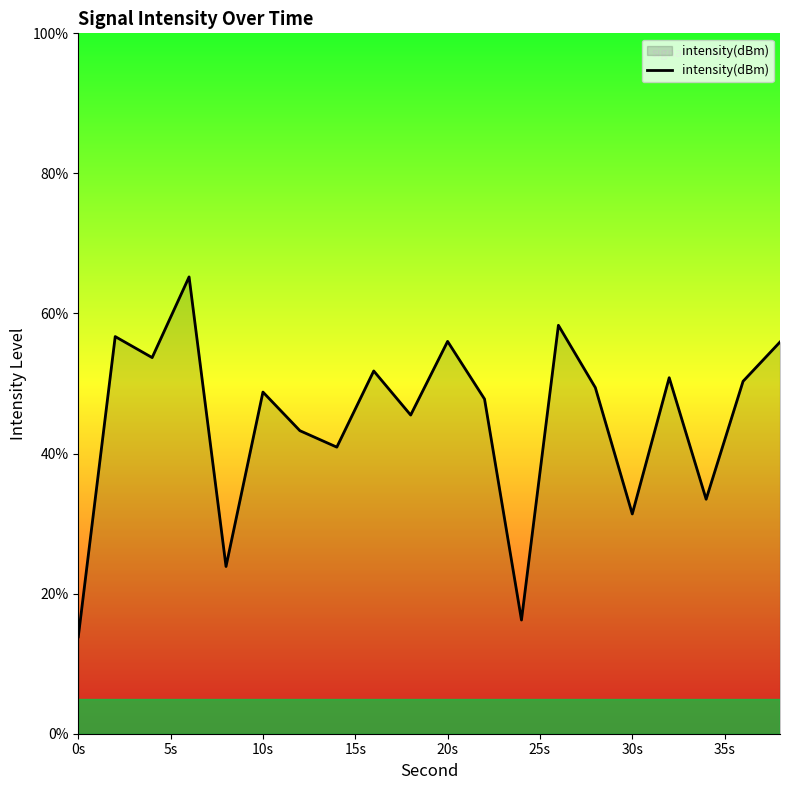

What is the difference between the maximum and minimum values?

51.4